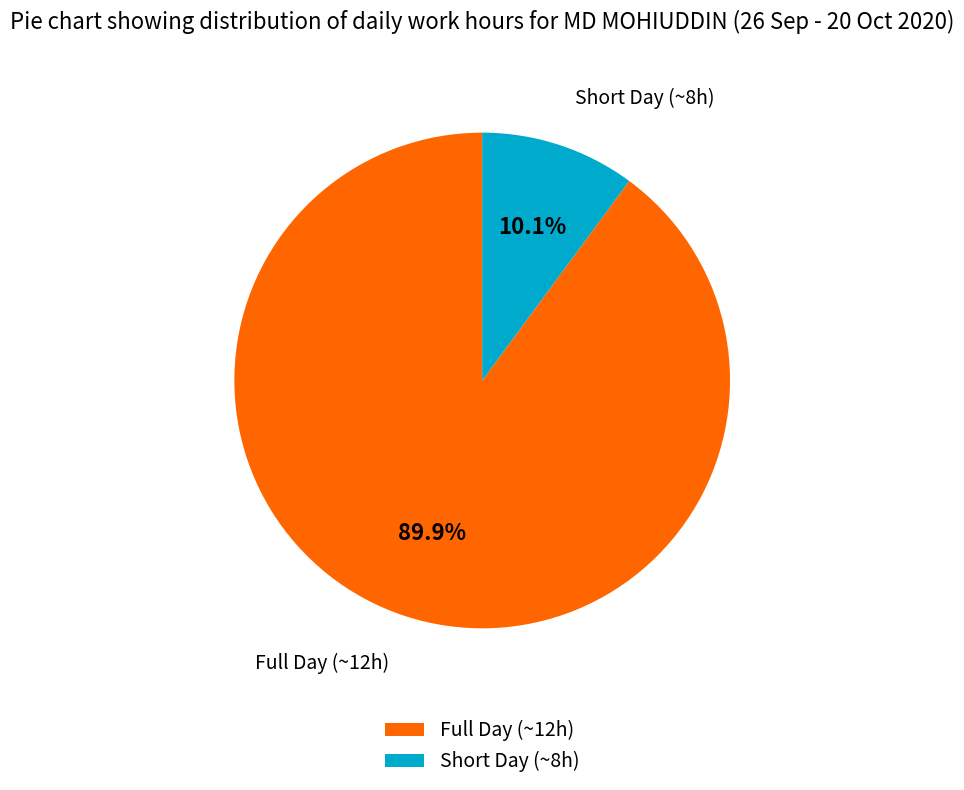

What is the largest slice in the pie chart?

Full Day (~12h)